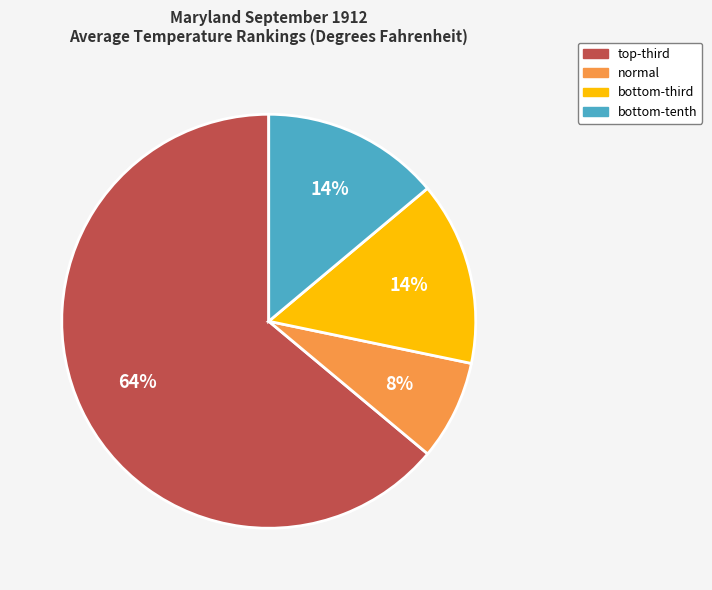

The normal slice represents 8% of the pie. True or false?

True